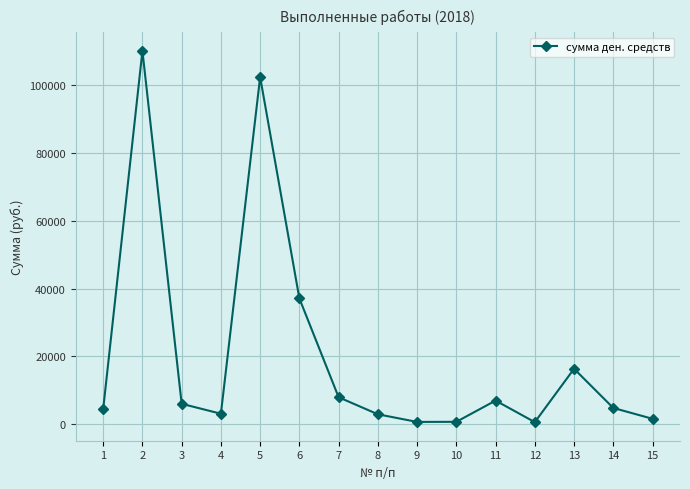

Approximately how many times larger is the value at 11 compared to 9?

10.3